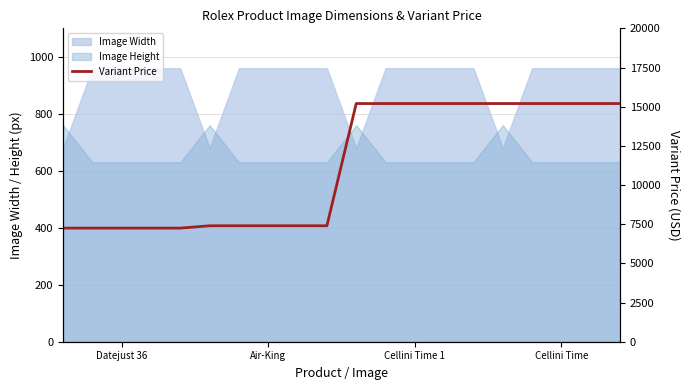

True or false: the data shows 5456 at 14.

False